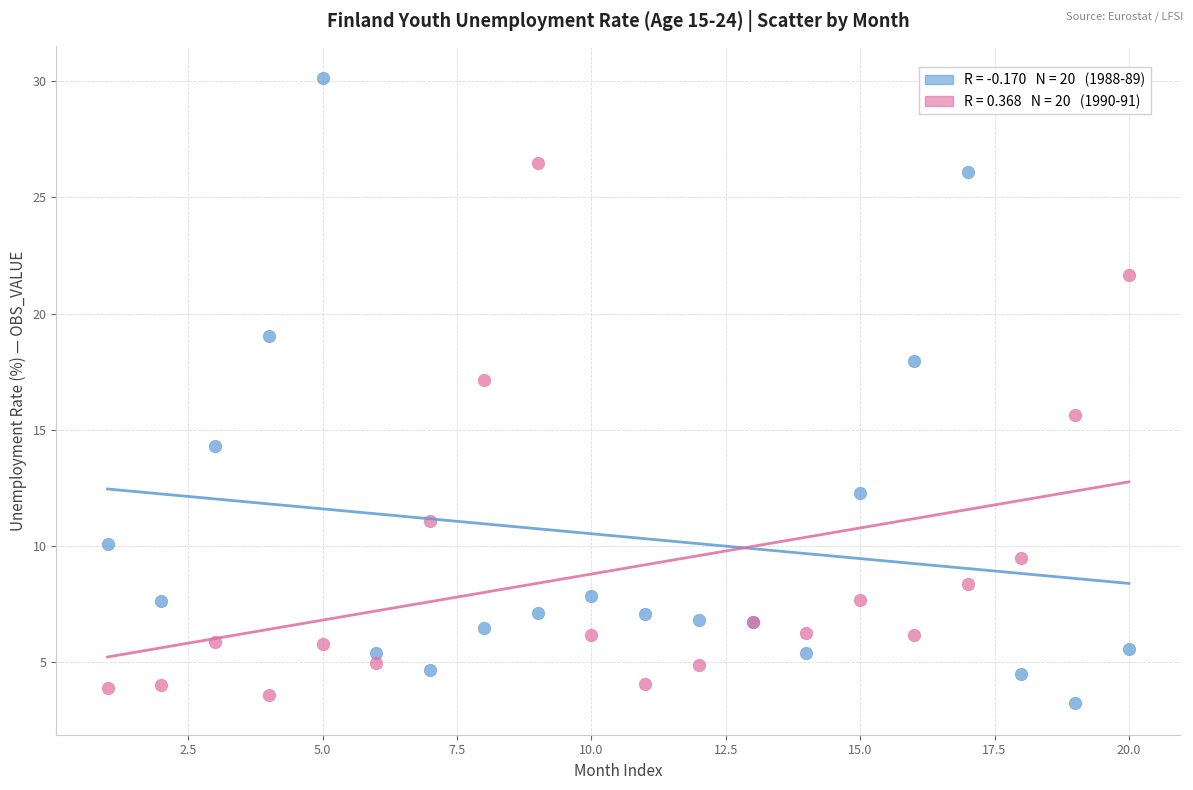

Across all series, what Y value is closest to 16?

15.6